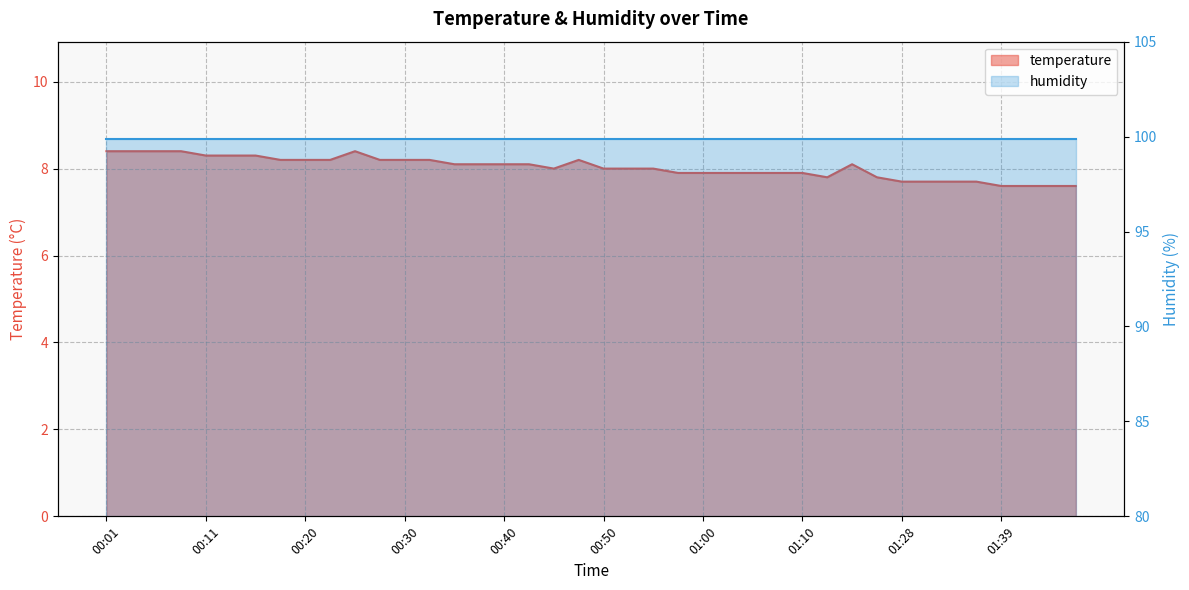

Where is the data nearest to the value 8?

00:45